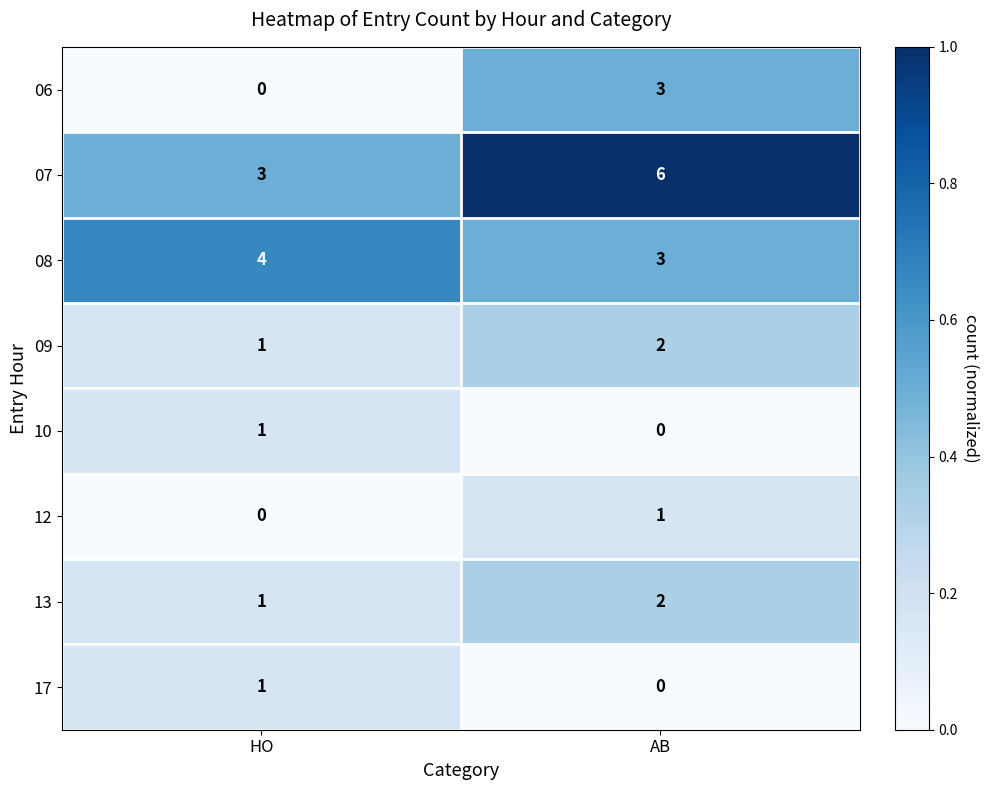

What is the difference between the highest and lowest values at HO?

4